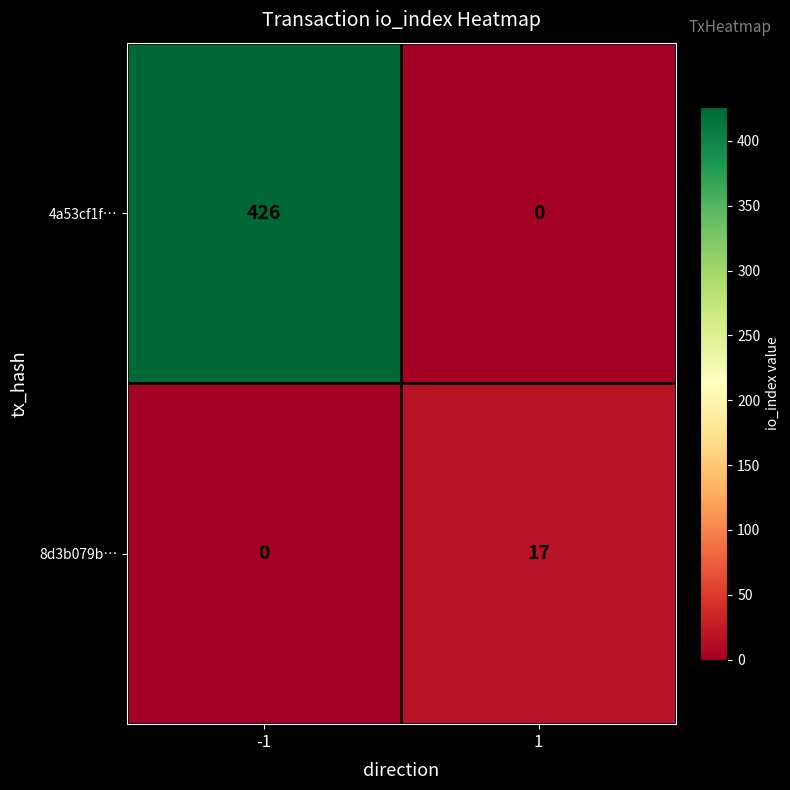

How many values in 4a53cf1f… are above zero?

1